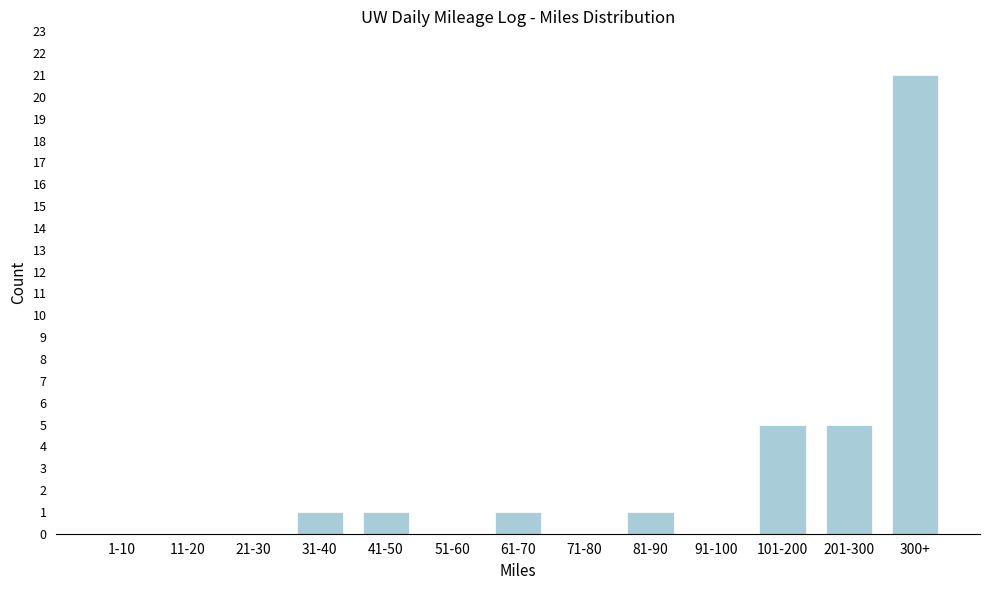

Reading left to right, extract all data points from this chart.

1-10=0	11-20=0	21-30=0	31-40=1	41-50=1	51-60=0	61-70=1	71-80=0	81-90=1	91-100=0	101-200=5	201-300=5	300+=21